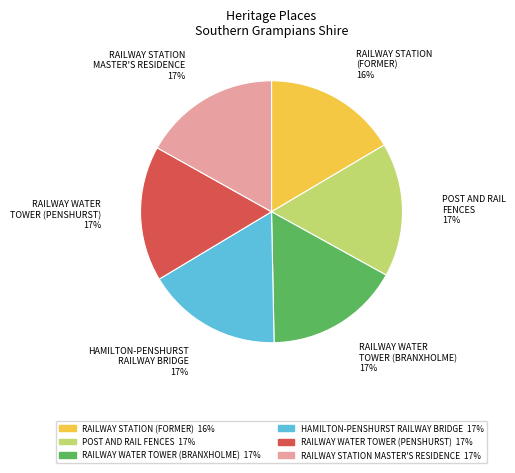

The HAMILTON-PENSHURST RAILWAY BRIDGE slice represents 17% of the pie. True or false?

True